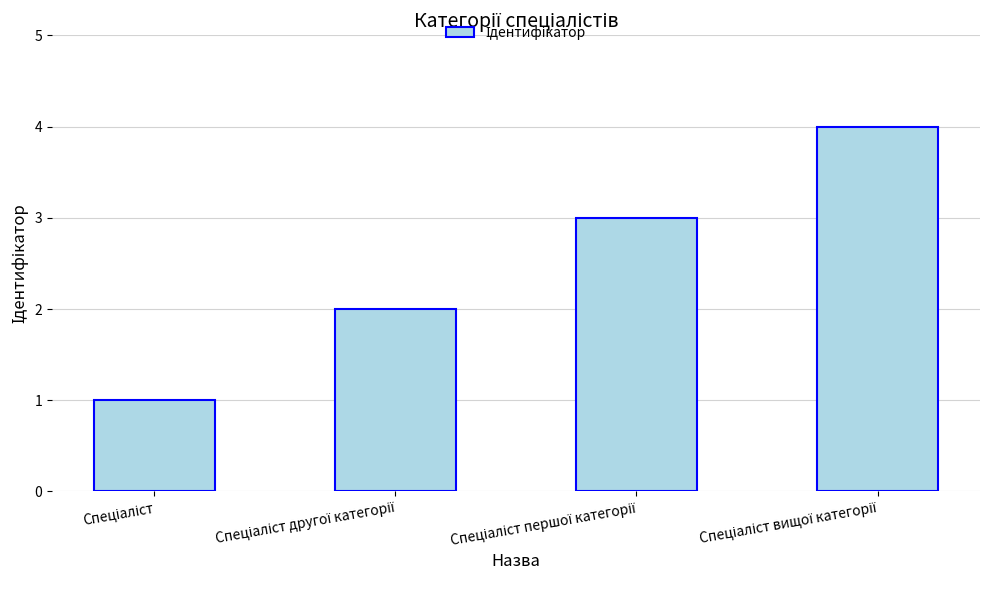

What is the greatest value displayed?

4